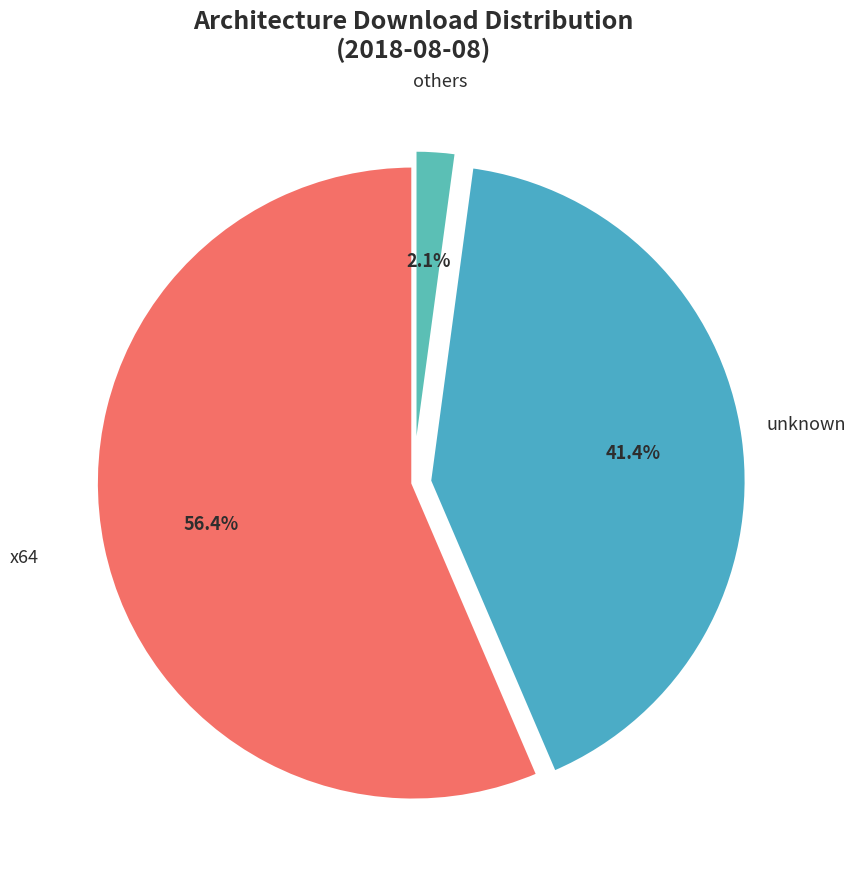

What percentage is NOT represented by others?

97.9%